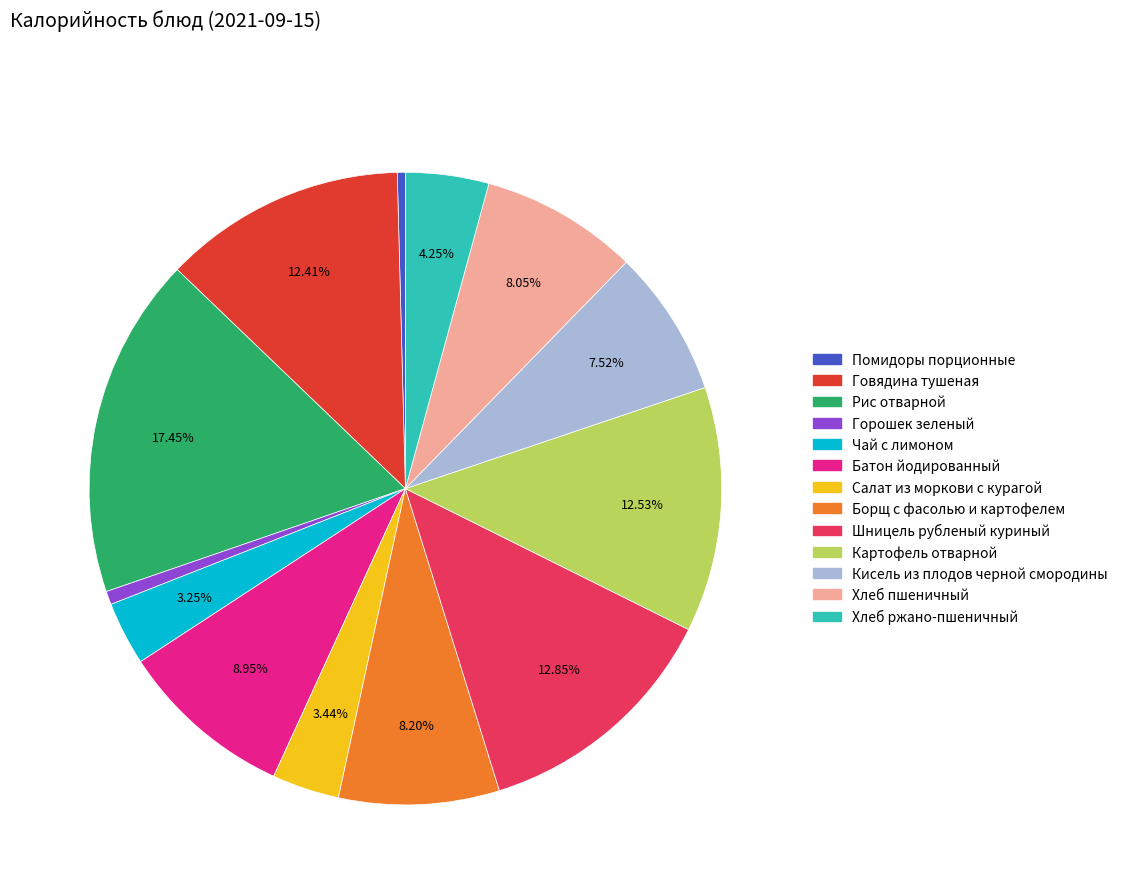

Is the sum of Горошек зеленый and Хлеб пшеничный greater than half?

No